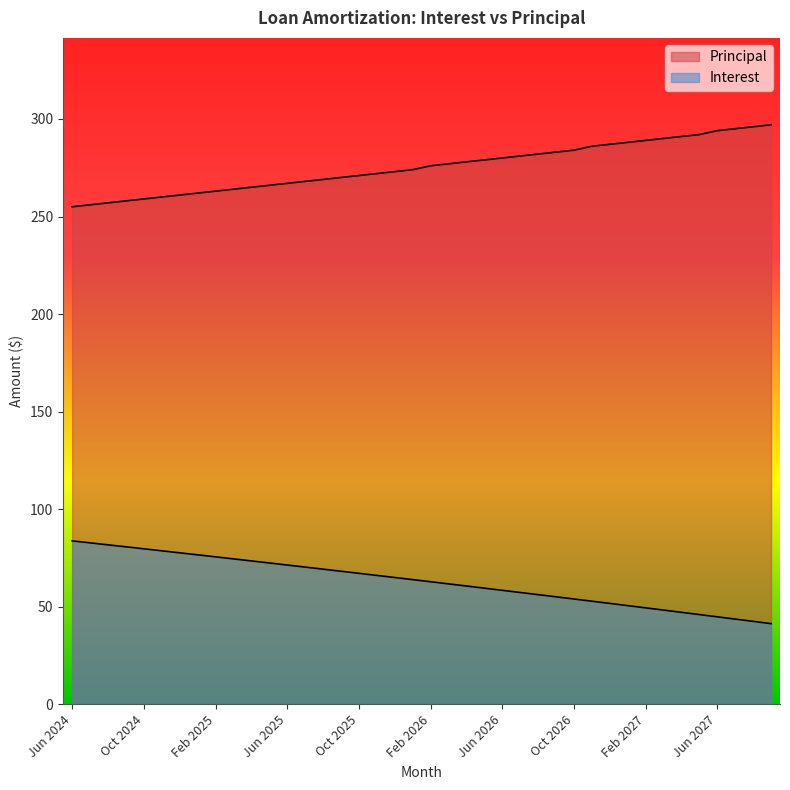

Reading right to left, list all the values displayed in this chart.

Interest: 41.3	42.5	43.7	44.8	46.0	47.1	48.3	49.4	50.6	51.7	52.9	54.0	55.1	56.2	57.3	58.4	59.5	60.6	61.7	62.8	63.9	65.0	66.1	67.1	68.2	69.3	70.3	71.4	72.5	73.5	74.5	75.6	76.6	77.7	78.7	79.7	80.7	81.7	82.8	83.8
Principal: 297.0	296.0	295.0	294.0	292.0	291.0	290.0	289.0	288.0	287.0	286.0	284.0	283.0	282.0	281.0	280.0	279.0	278.0	277.0	276.0	274.0	273.0	272.0	271.0	270.0	269.0	268.0	267.0	266.0	265.0	264.0	263.0	262.0	261.0	260.0	259.0	258.0	257.0	256.0	255.0